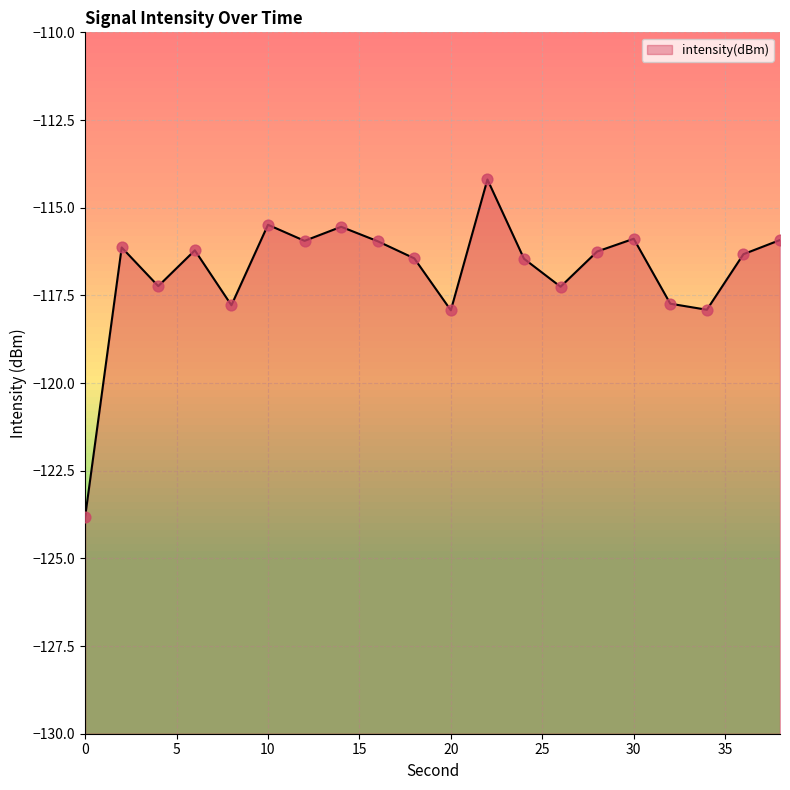

What is the change in value from 20 to 28?

+1.7